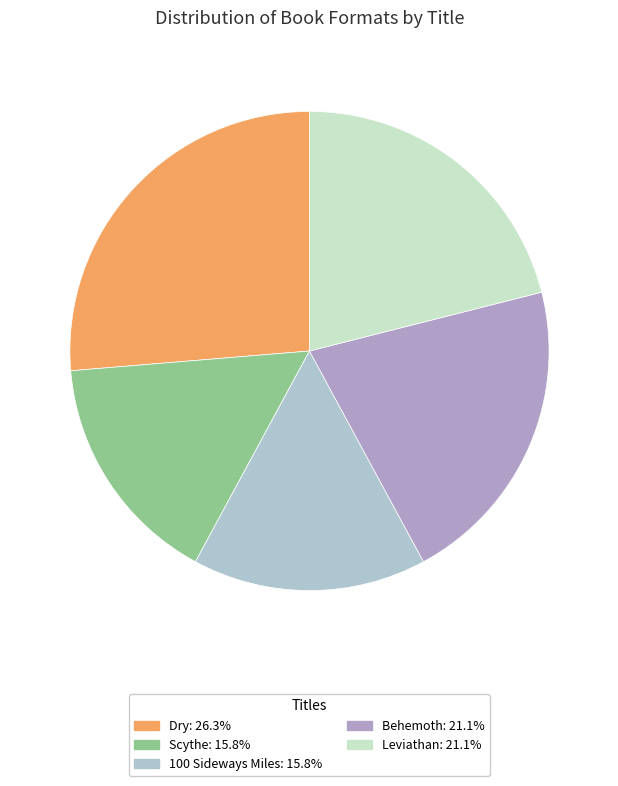

Is it true that Leviathan is 21% of the pie?

True